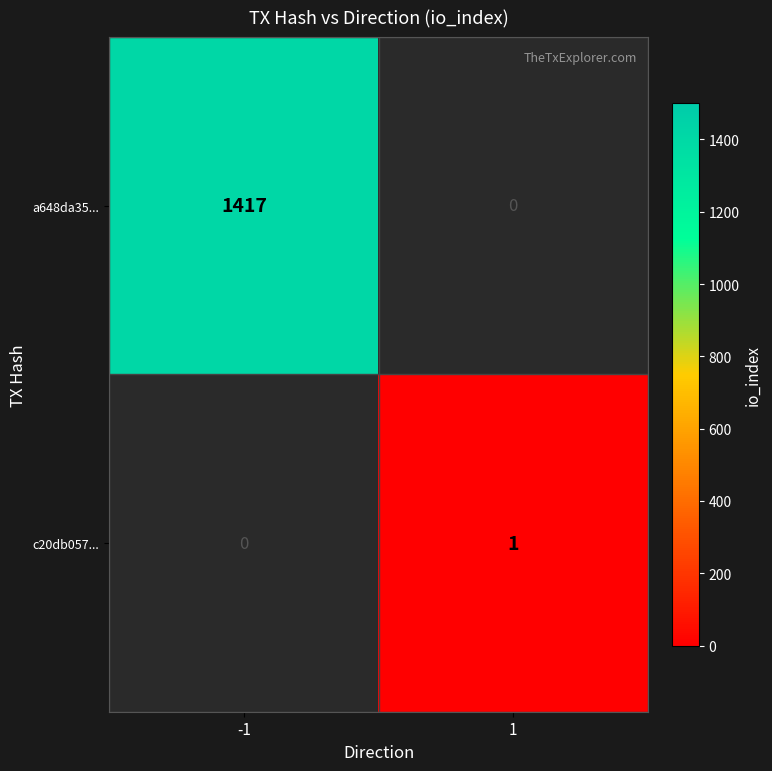

The value of c20db057... at 1 is 0.4. True or false?

False